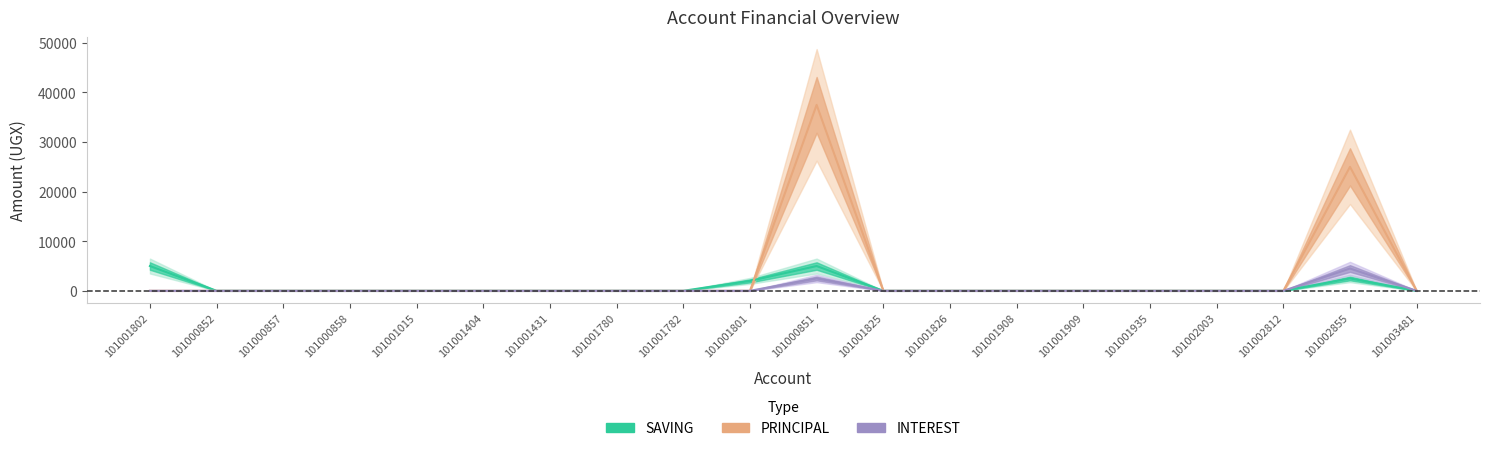

Reading left to right, extract all data points from this chart.

SAVING: 101001802=5000	101000852=0	101000857=0	101000858=0	101001015=0	101001404=0	101001431=0	101001780=0	101001782=0	101001801=2000	101000851=5000	101001825=0	101001826=0	101001908=0	101001909=0	101001935=0	101002003=0	101002812=0	101002855=2500	101003481=0
PRINCIPAL: 101001802=0	101000852=0	101000857=0	101000858=0	101001015=0	101001404=0	101001431=0	101001780=0	101001782=0	101001801=0	101000851=37500	101001825=0	101001826=0	101001908=0	101001909=0	101001935=0	101002003=0	101002812=0	101002855=25000	101003481=0
INTEREST: 101001802=0	101000852=0	101000857=0	101000858=0	101001015=0	101001404=0	101001431=0	101001780=0	101001782=0	101001801=0	101000851=2500	101001825=0	101001826=0	101001908=0	101001909=0	101001935=0	101002003=0	101002812=0	101002855=4500	101003481=0